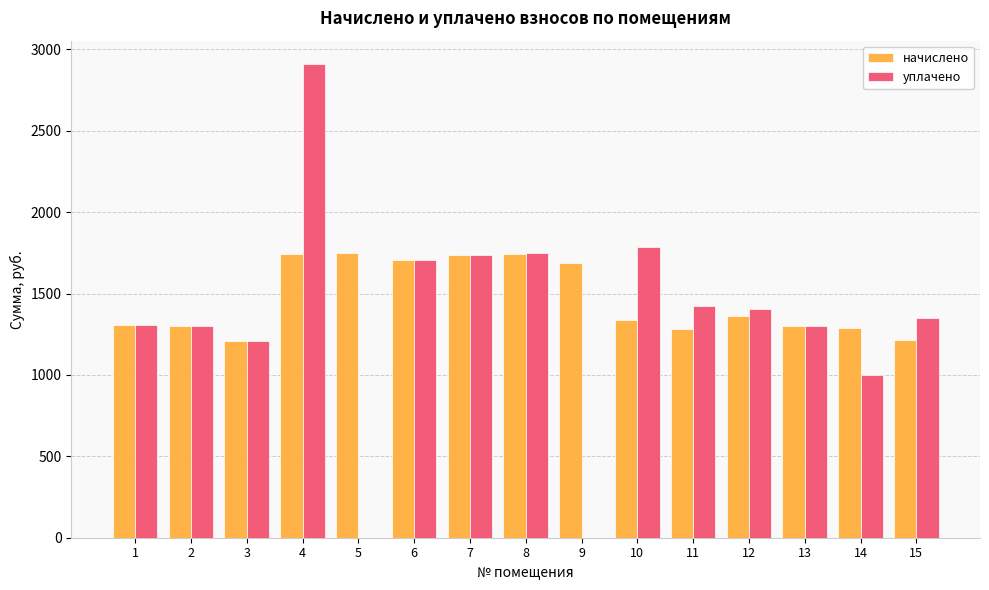

What is the sum of all начислено values?

21964.2